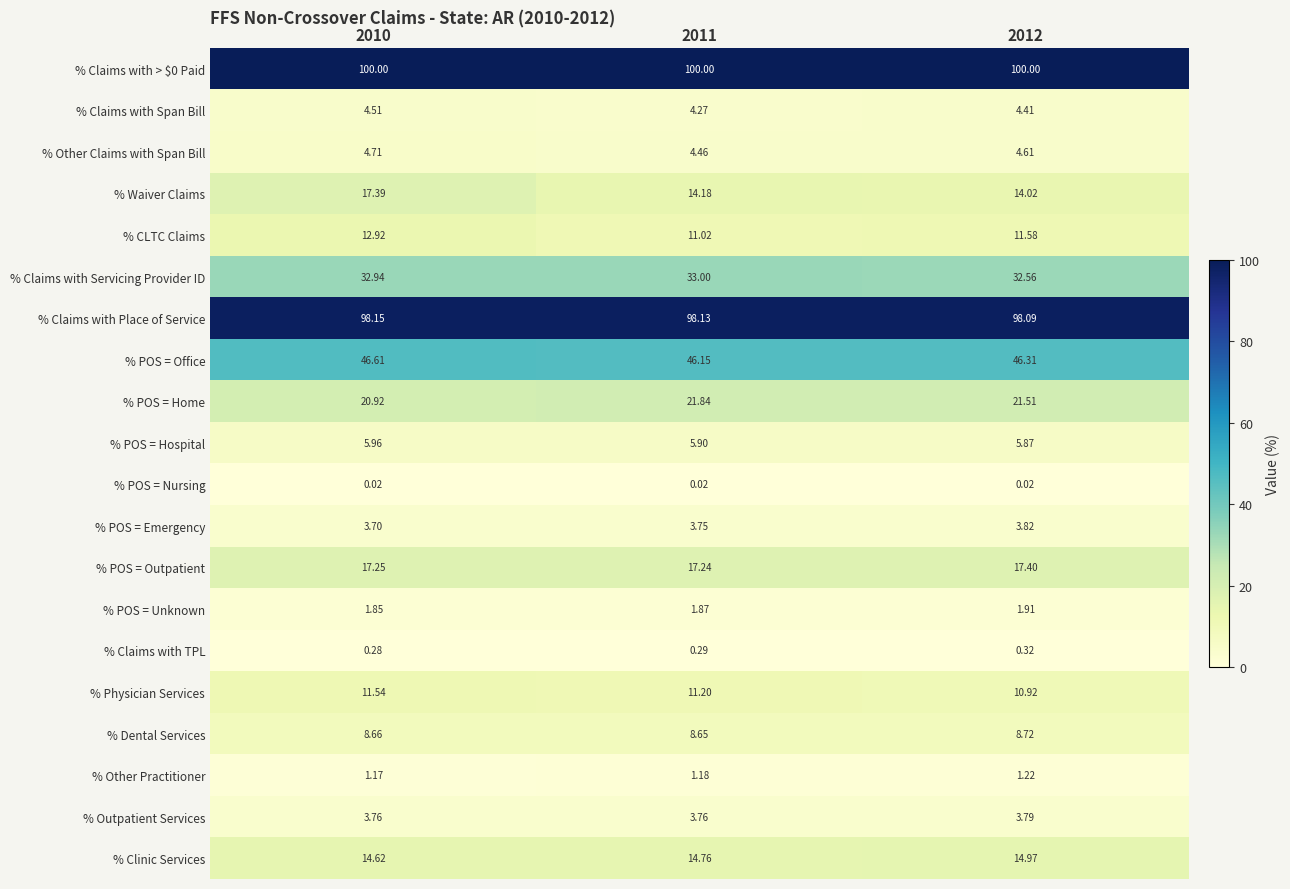

Which series changed the most between 2010 and 2012?

% Waiver Claims